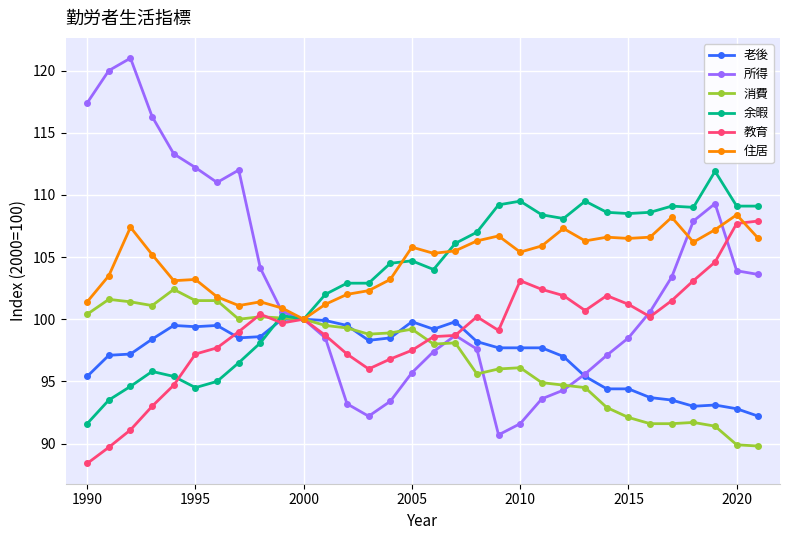

Which series has the largest range (max minus min)?

所得